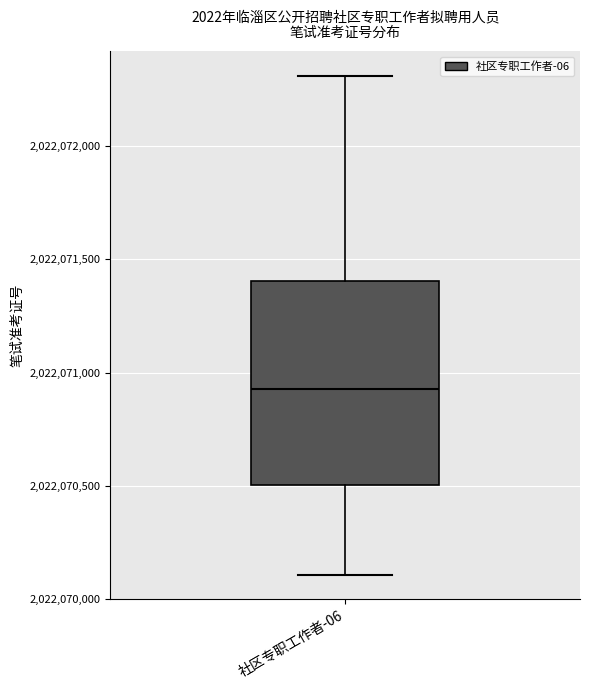

Where does the lower whisker of the box for 社区专职工作者-06 end on the y-axis? The values are not printed on the chart, so give them approximately, as read against the axis.

2022070100